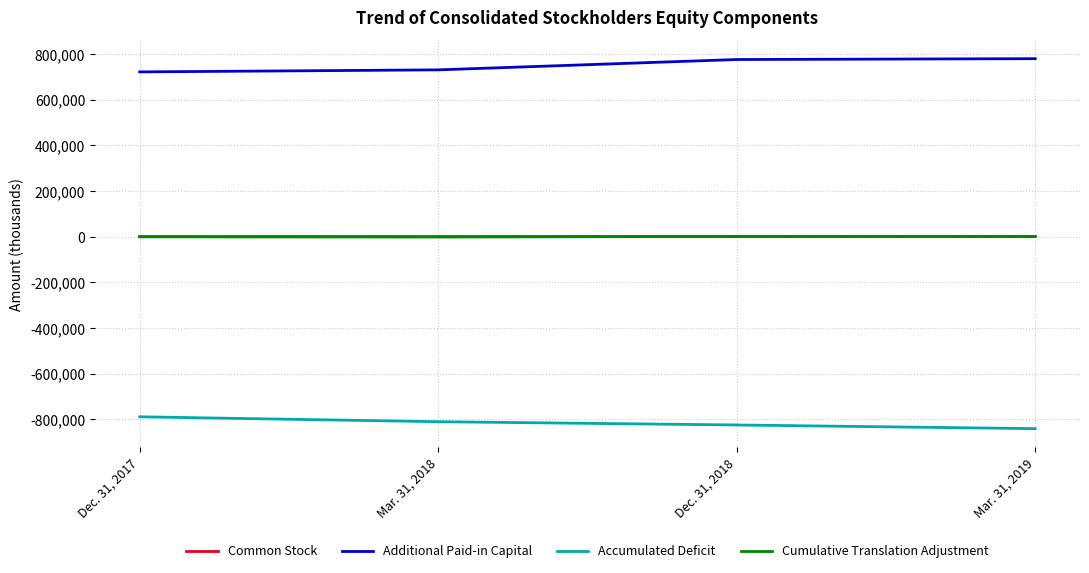

Does the chart display data point markers on the line(s)?

No